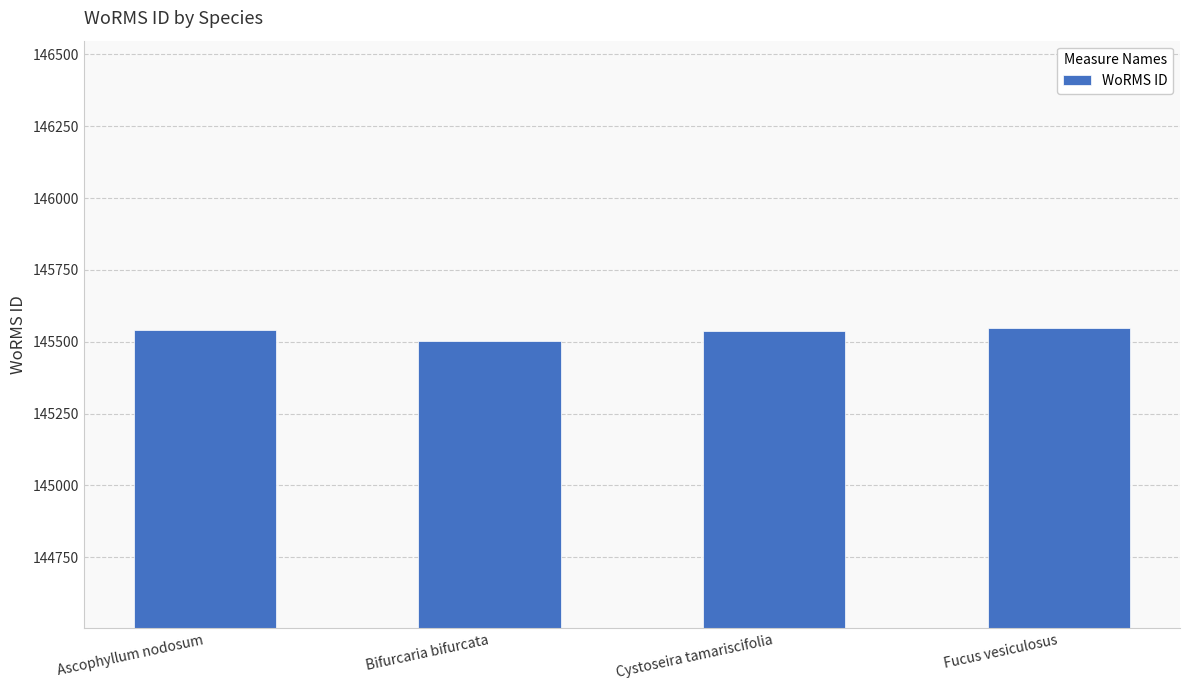

What is the ratio of the value at Fucus vesiculosus to the value at Cystoseira tamariscifolia?

1.0